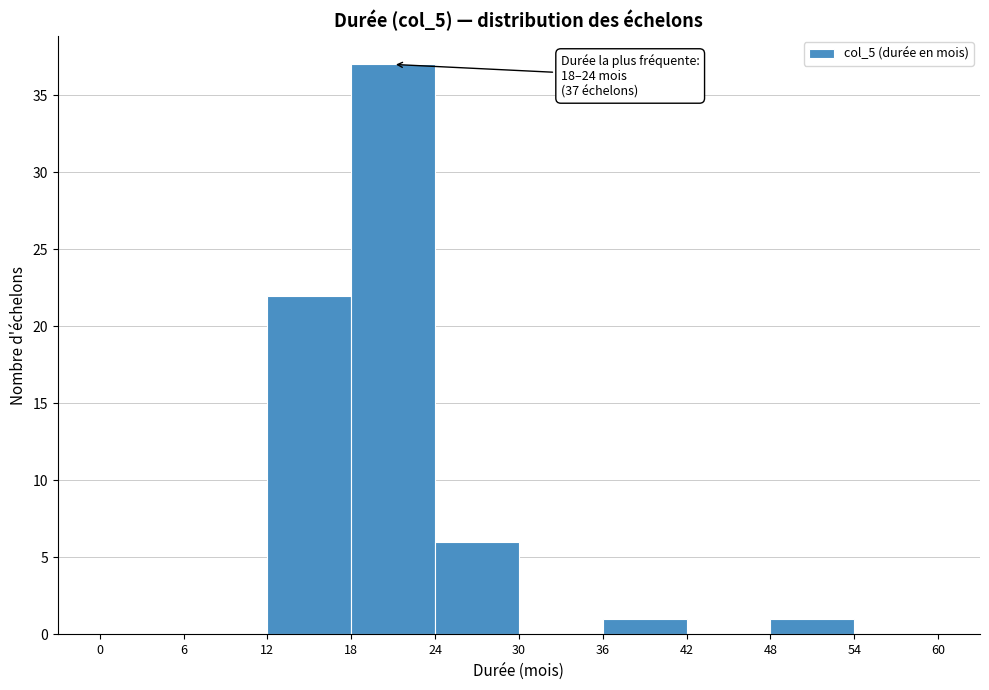

Which range on the x-axis has the tallest bar?

18 to 24